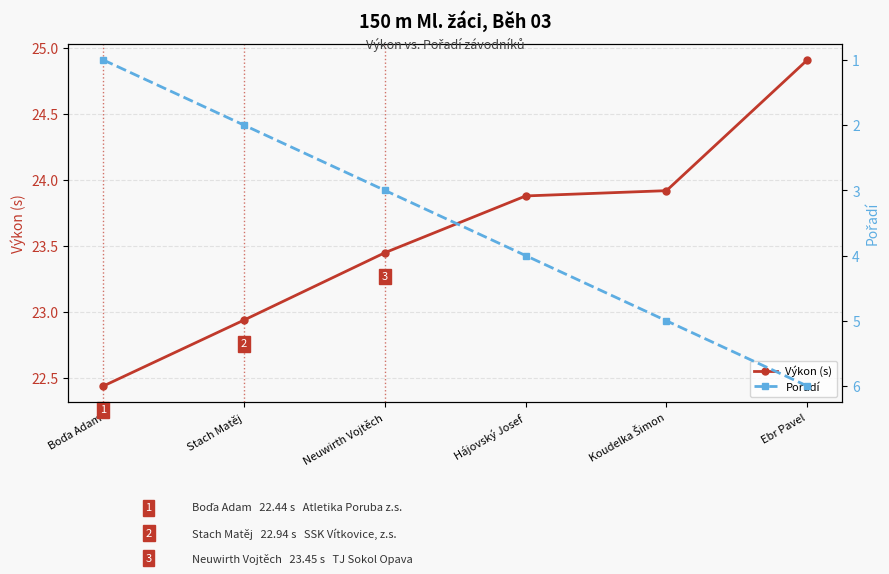

The Výkon (s) series shows 23.4 at Neuwirth Vojtěch. True or false?

True